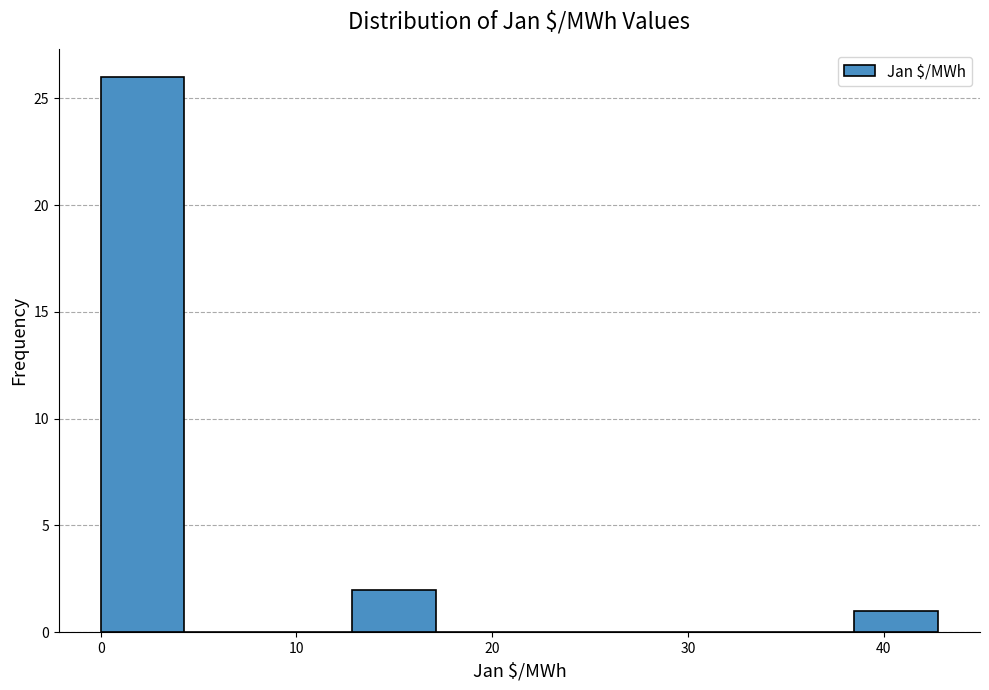

Over which range of the x-axis is the bar tallest?

0 to 4